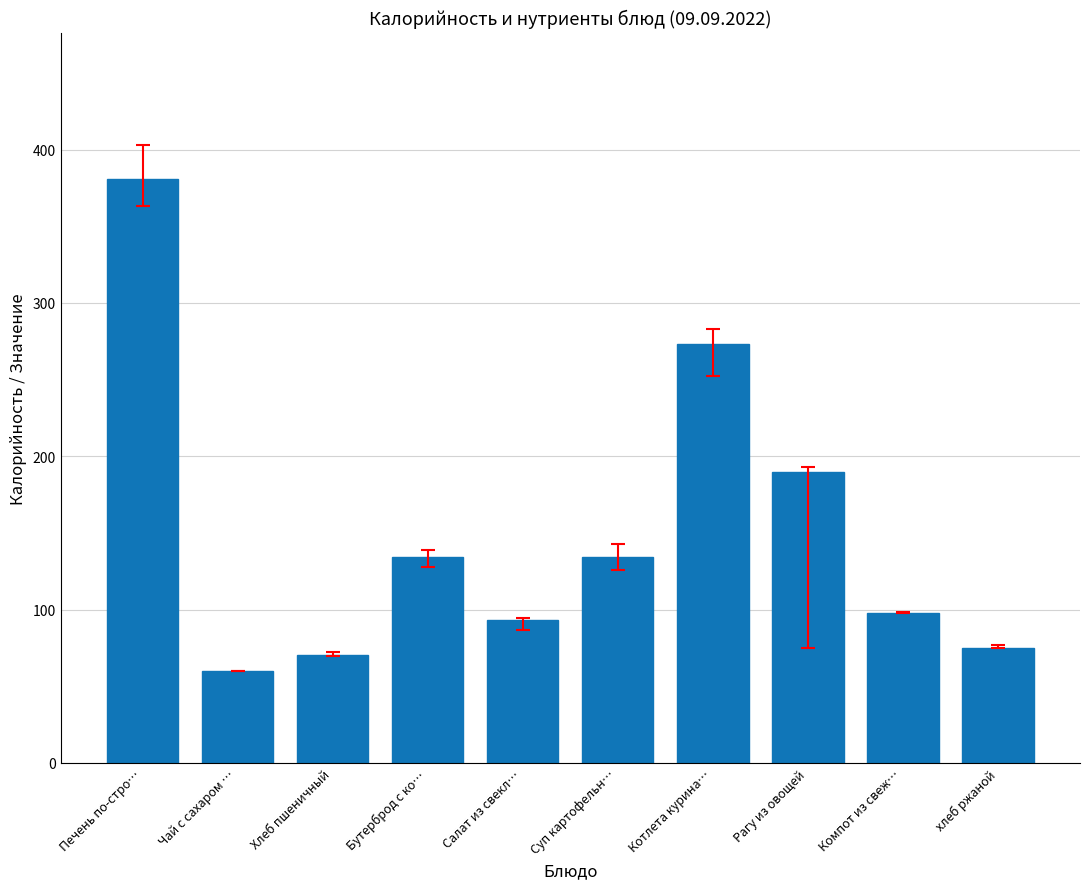

Which category has the highest value across all series?

Печень по-стро…